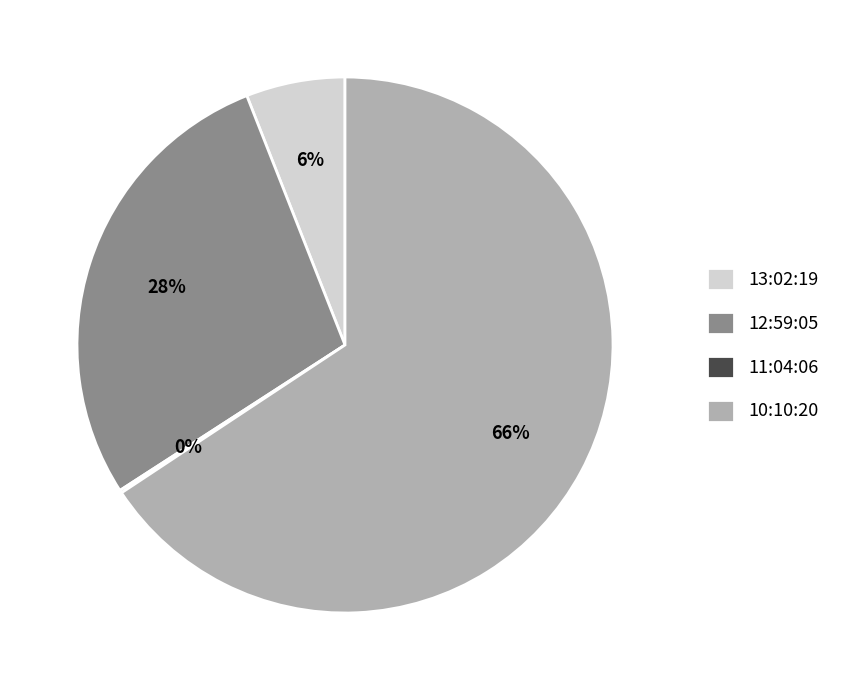

To the nearest percent, what percentage of the pie is 10:10:20?

66%